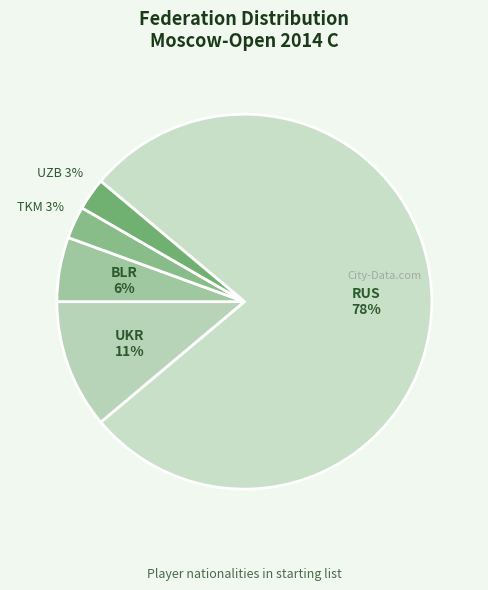

Does RUS represent more than half of the total?

Yes